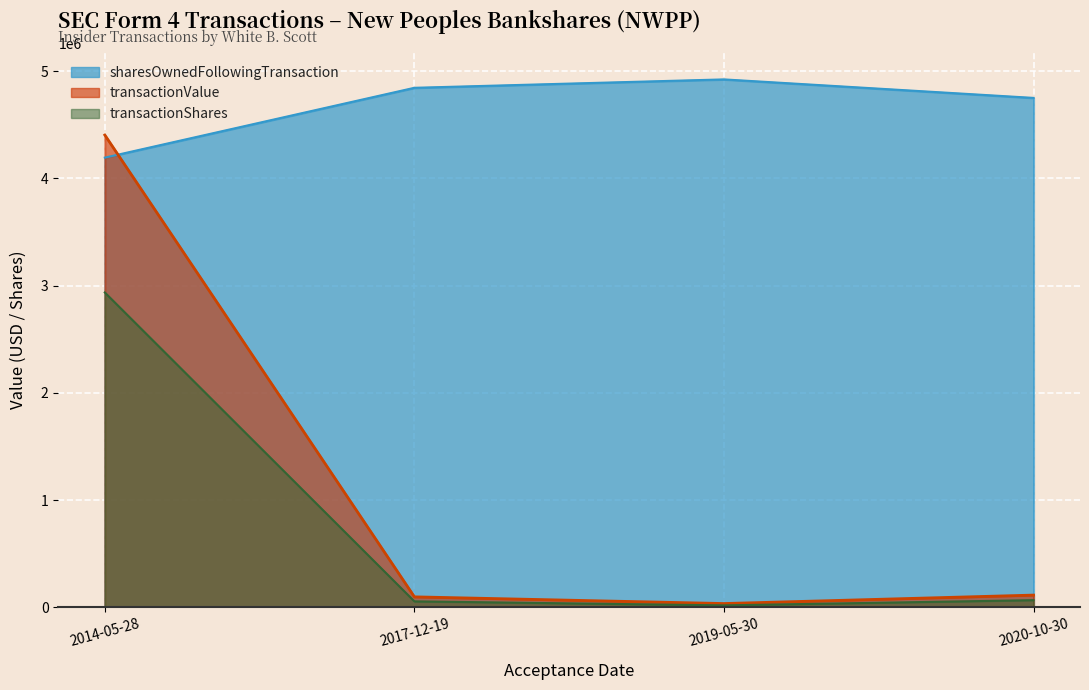

True or false: transactionValue has a value of 35910 at 2019-05-30.

True